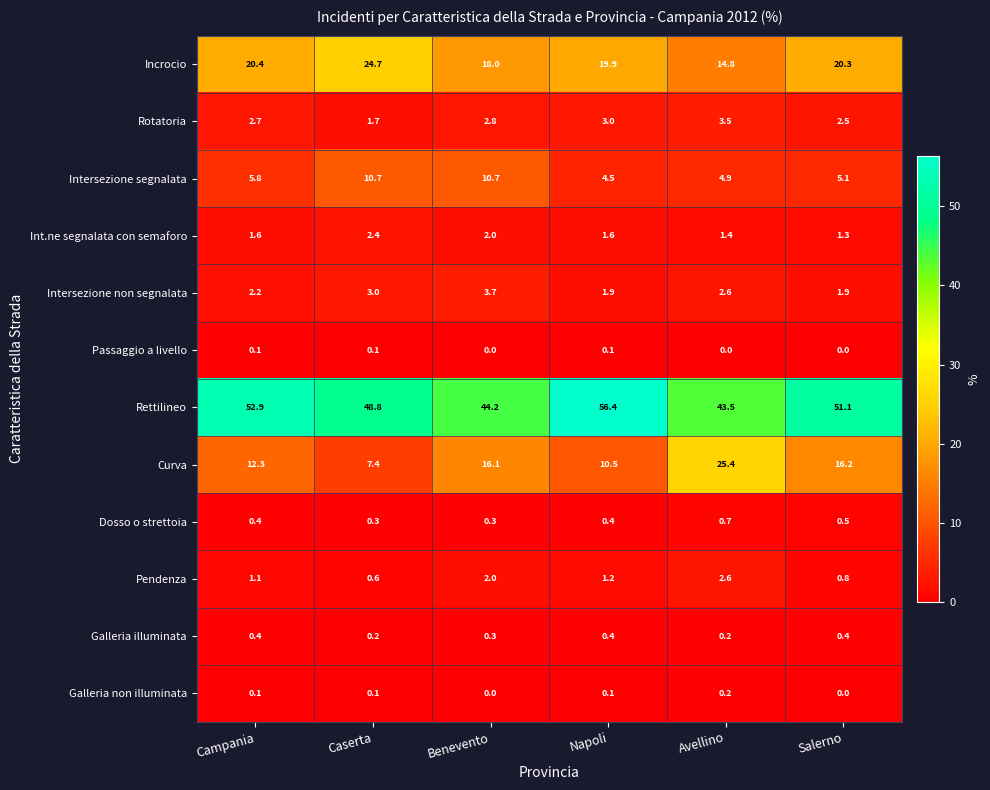

What is the sum of the Rettilineo values at Benevento and Caserta?

93.0